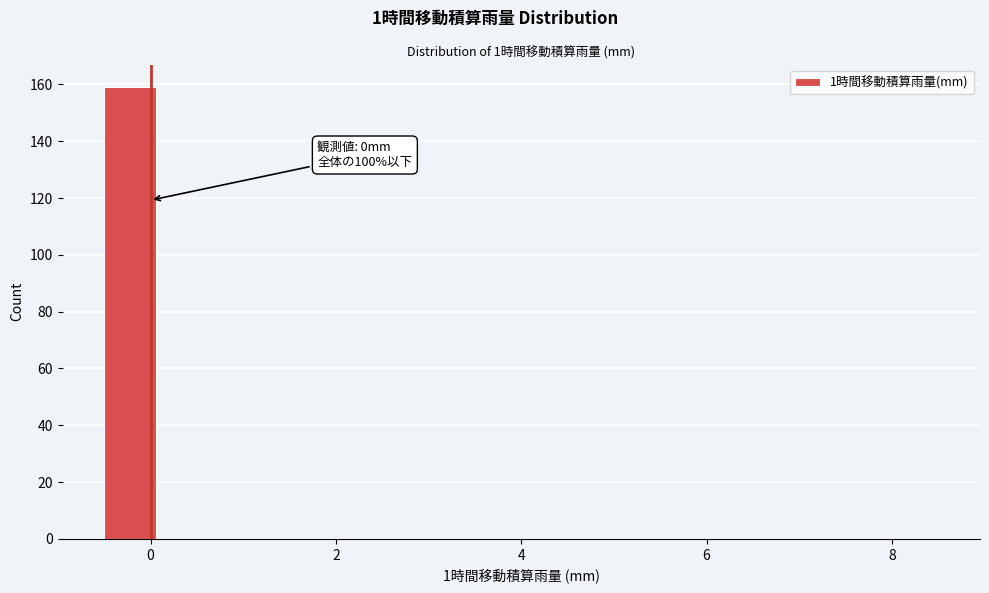

Around what value on the x-axis is the tallest bar? Give the approximate position of its centre, as read against the axis.

-0.2